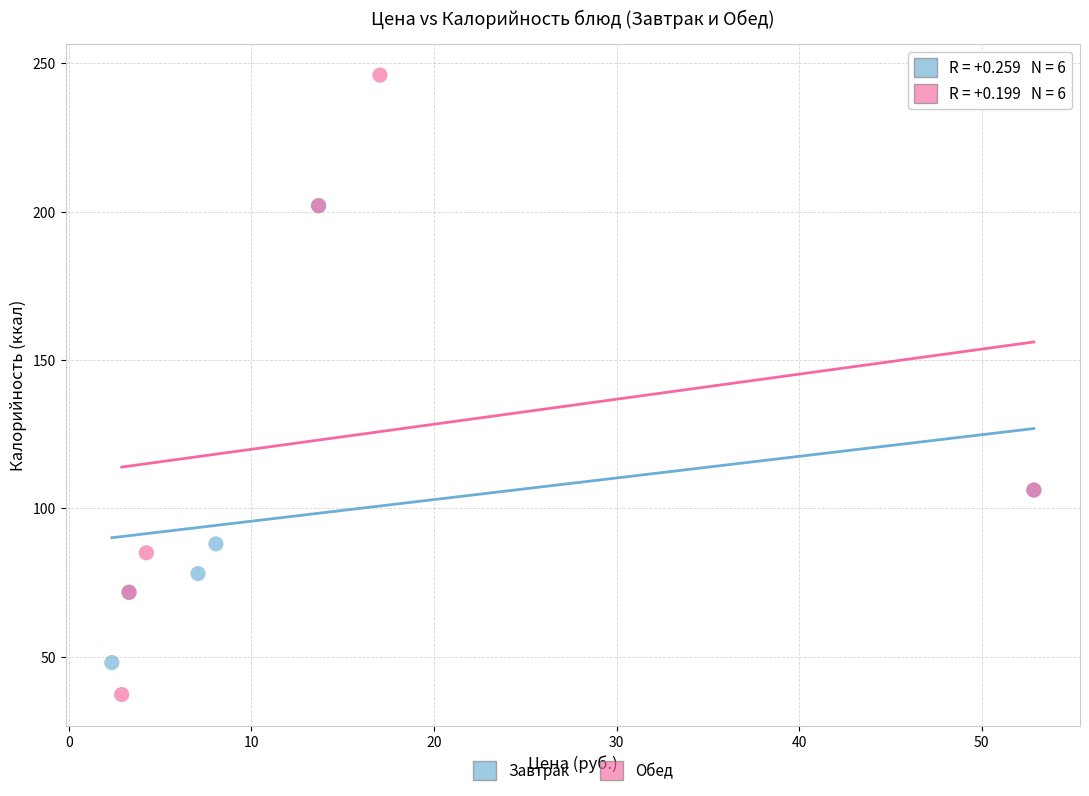

Which series has the largest Y range (max minus min)?

Обед